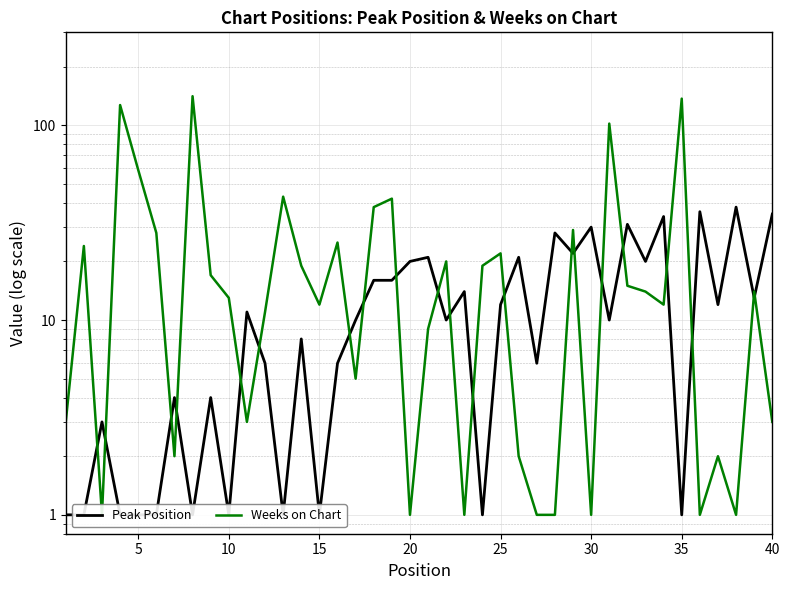

What are all the series names shown in the legend?

Peak Position, Weeks on Chart